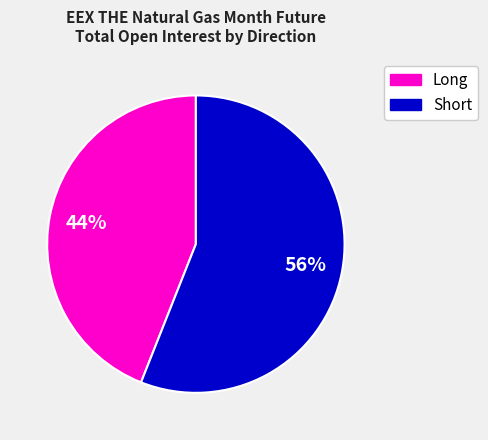

Approximately how many times larger is the value at Short compared to Long?

1.3